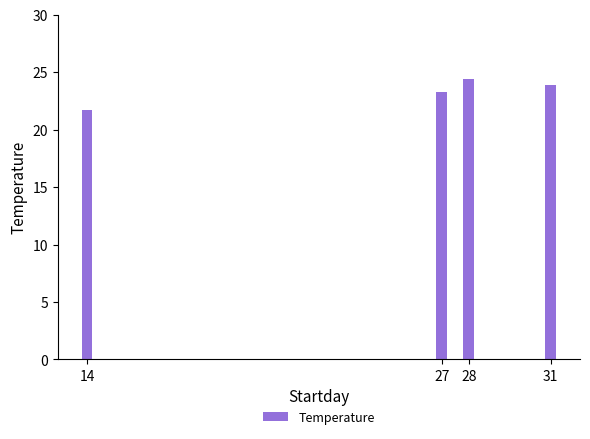

Are the bars grouped side by side (vs. stacked)?

No